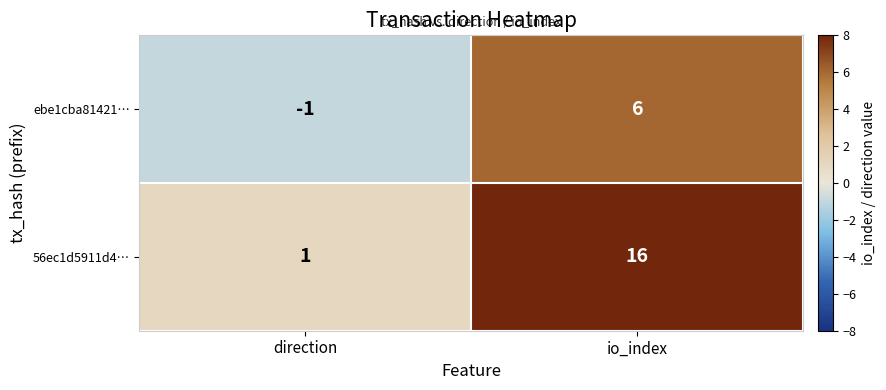

Reading right to left, list all the values displayed in this chart.

ebe1cba81421…: 6	-1
56ec1d5911d4…: 16	1